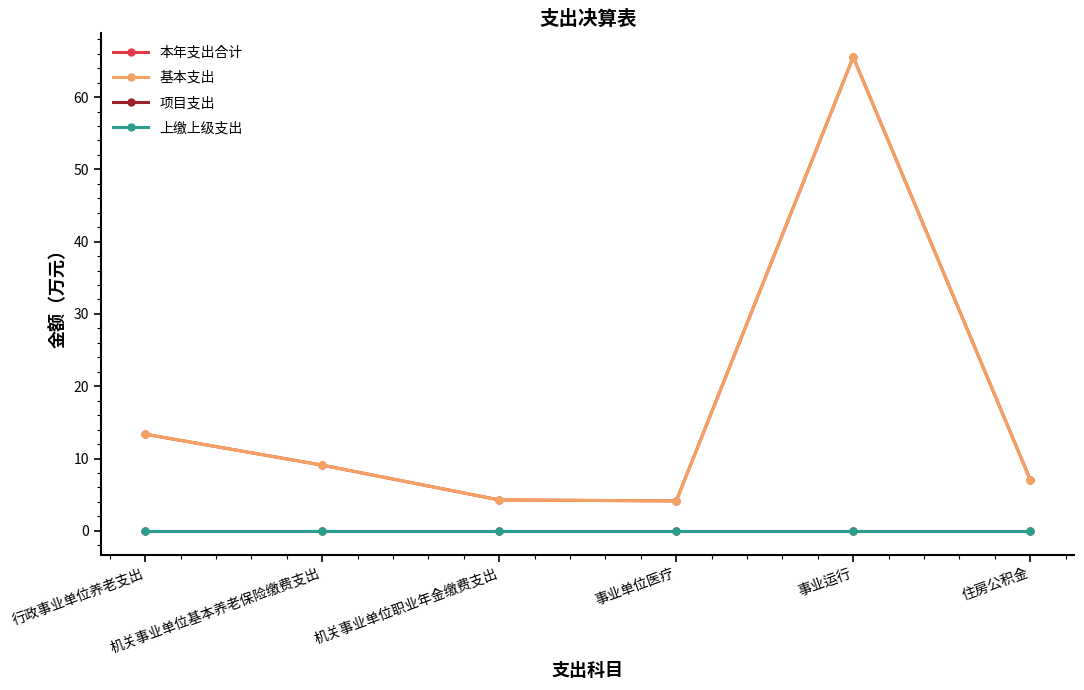

What is the difference between the maximum and second lowest values in the 本年支出合计 series?

61.2